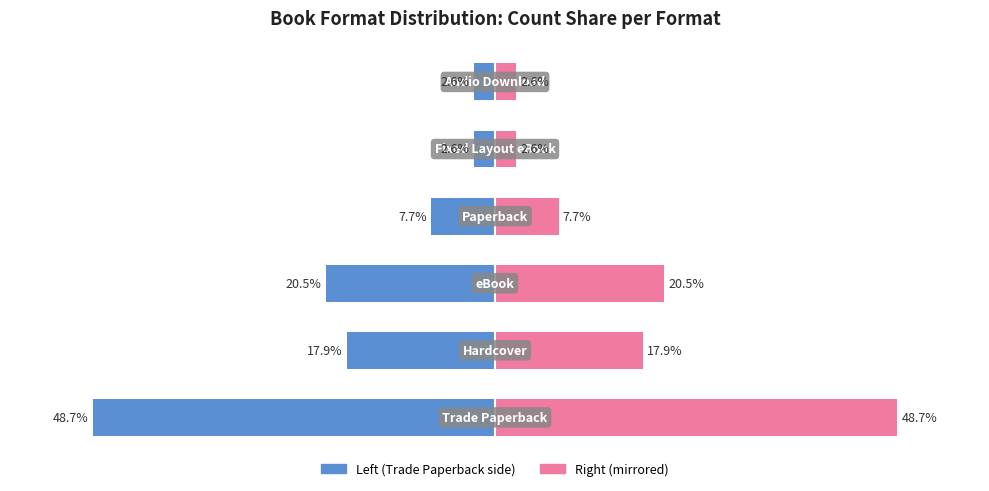

What is the value of the Count (left) bar at the 2nd from the left?

-17.9